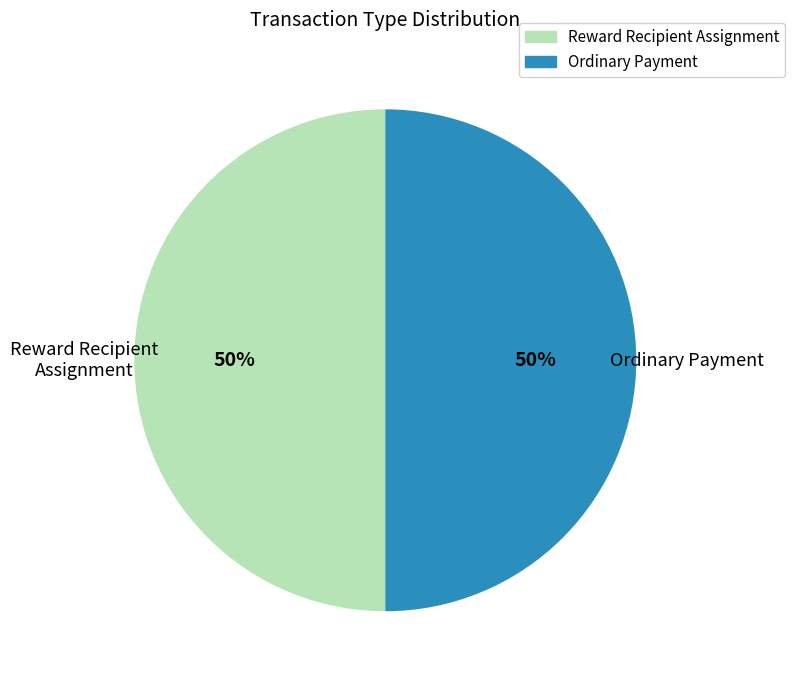

The Reward Recipient Assignment slice represents 41% of the pie. True or false?

False